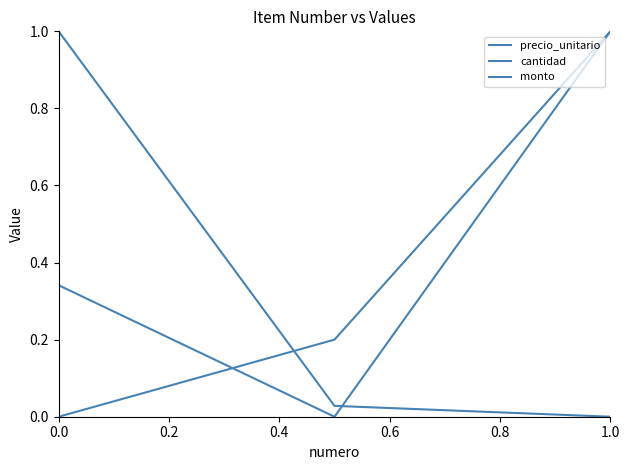

How many positive values does the cantidad series have?

2